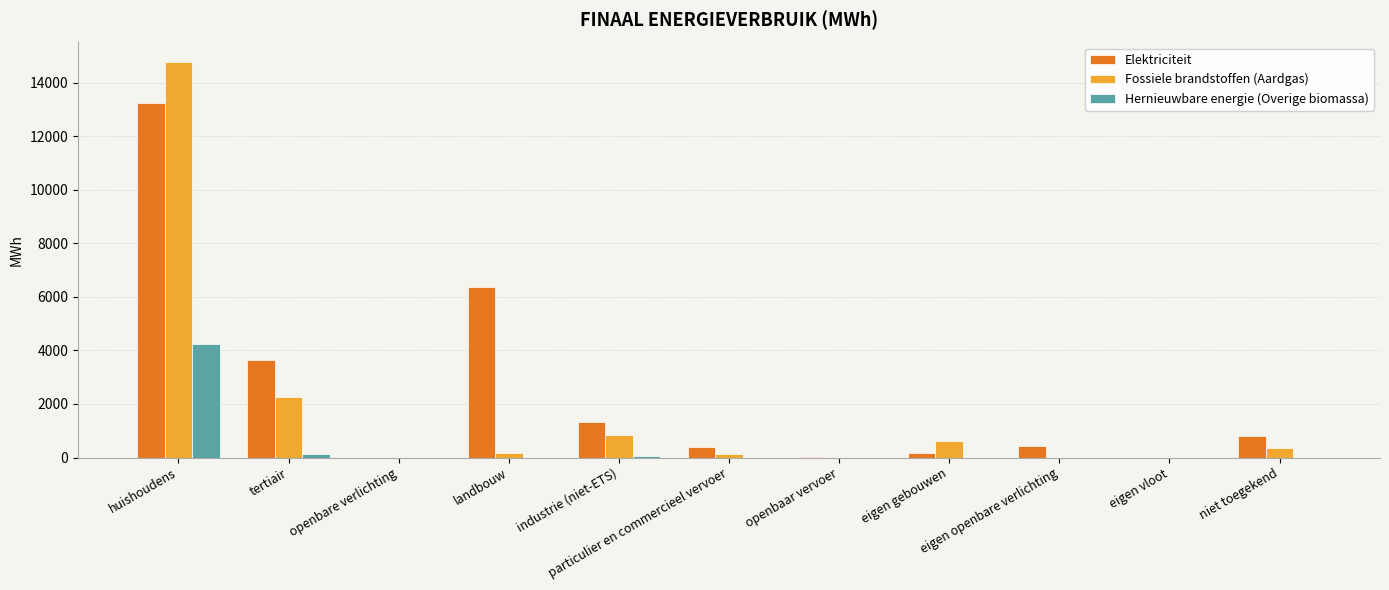

Which series has the largest total across all categories?

Elektriciteit